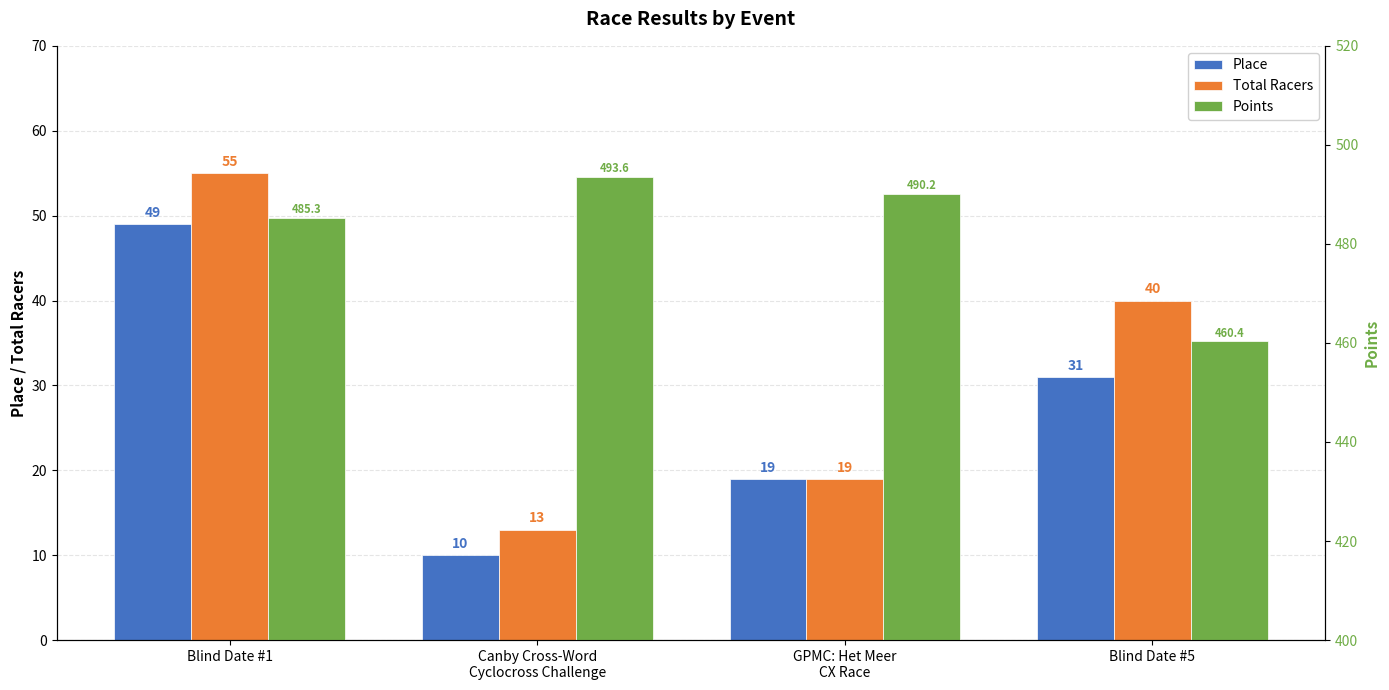

Reading right to left, extract all data points from this chart.

Place: 31.0	19.0	10.0	49.0
Total Racers: 40.0	19.0	13.0	55.0
Points: 460.4	490.2	493.6	485.3